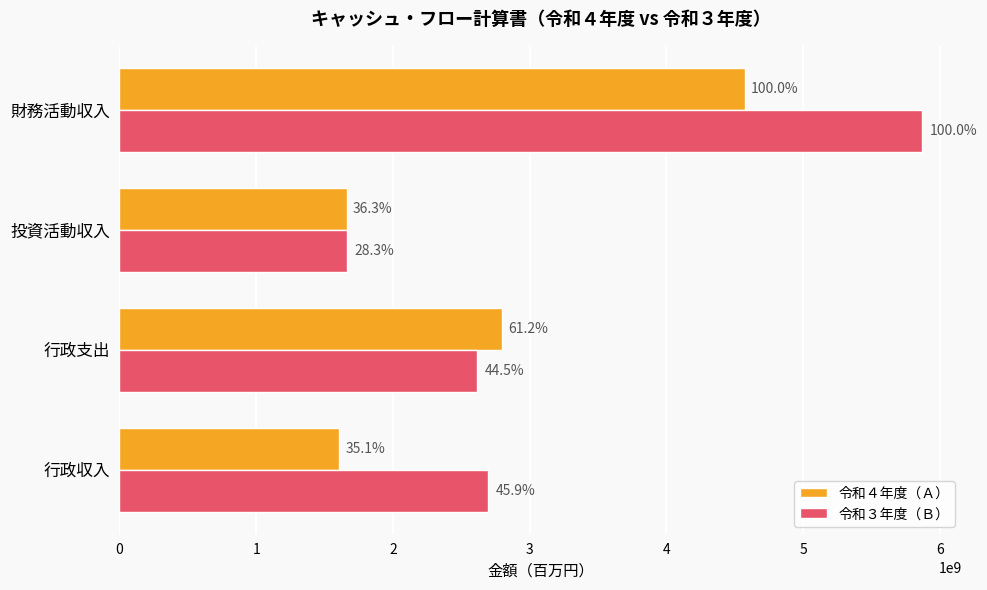

What are all the series names shown in the legend?

令和４年度（Ａ）, 令和３年度（Ｂ）